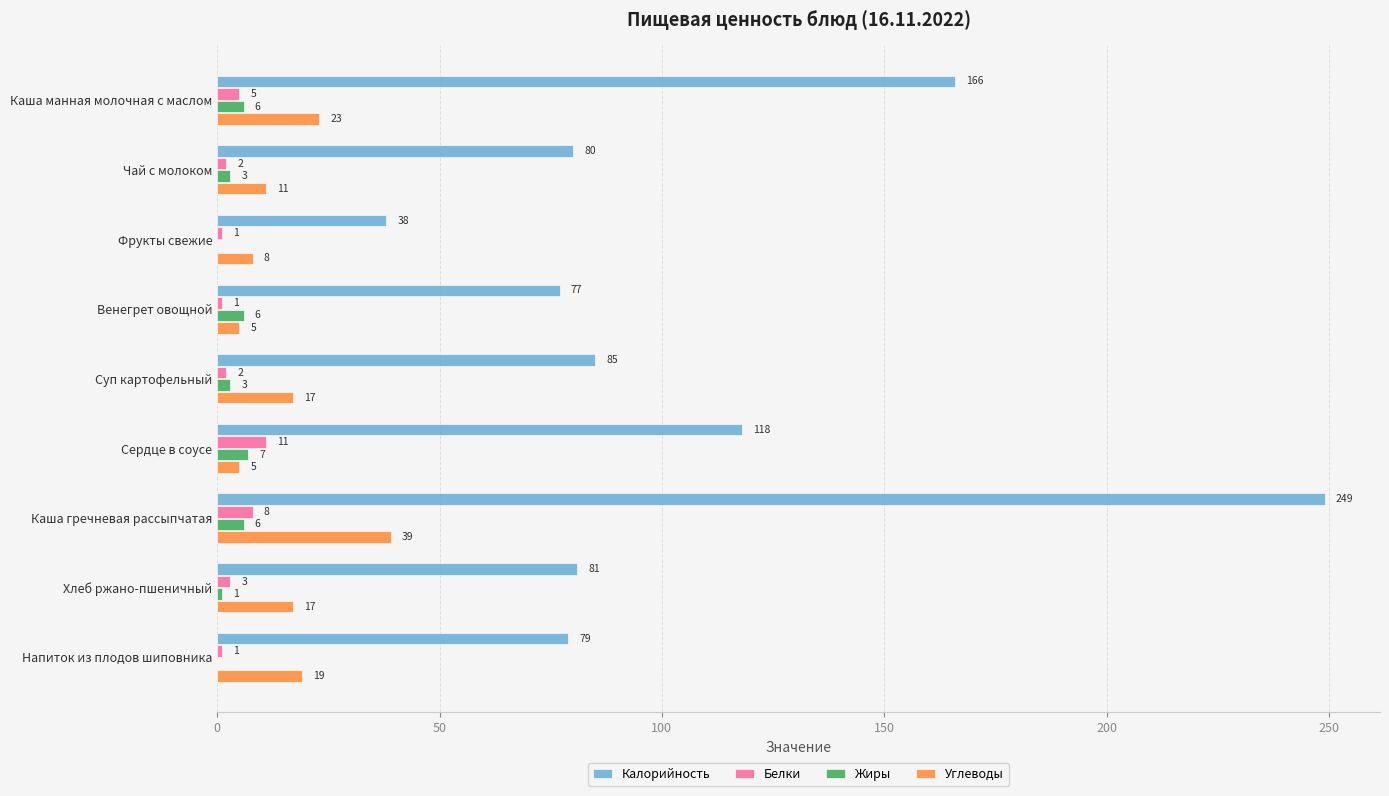

The value of Жиры at Сердце в соусе is 7. True or false?

True